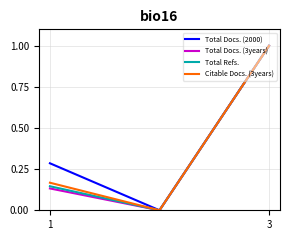

What are all the series names shown in the legend?

Total Docs. (2000), Total Docs. (3years), Total Refs., Citable Docs. (3years)